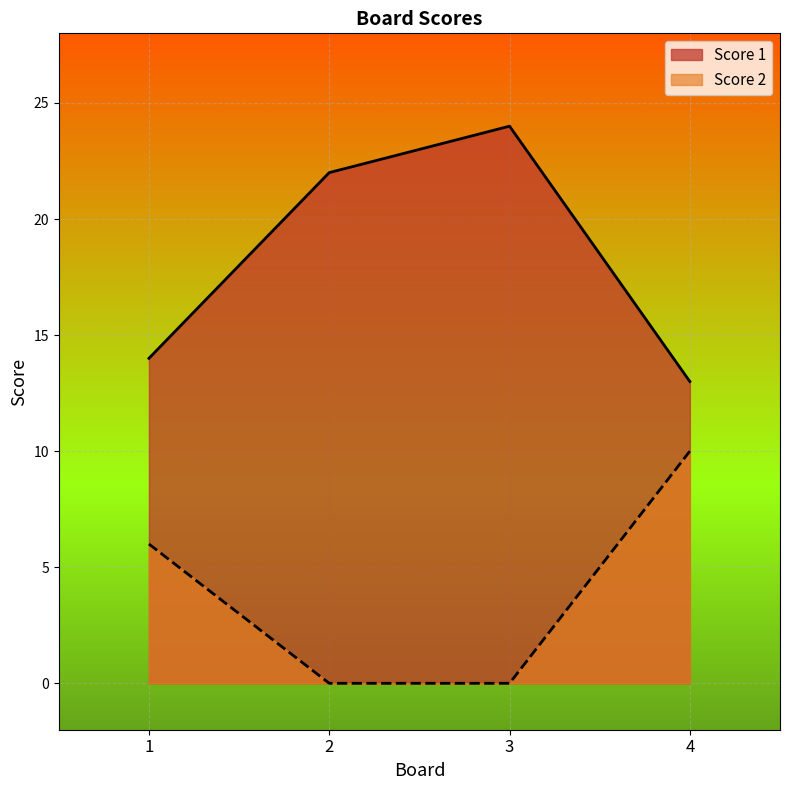

Reading left to right, what are all the values shown in this chart?

Score 1: 1=14	2=22	3=24	4=13
Score 2: 1=6	2=0	3=0	4=10